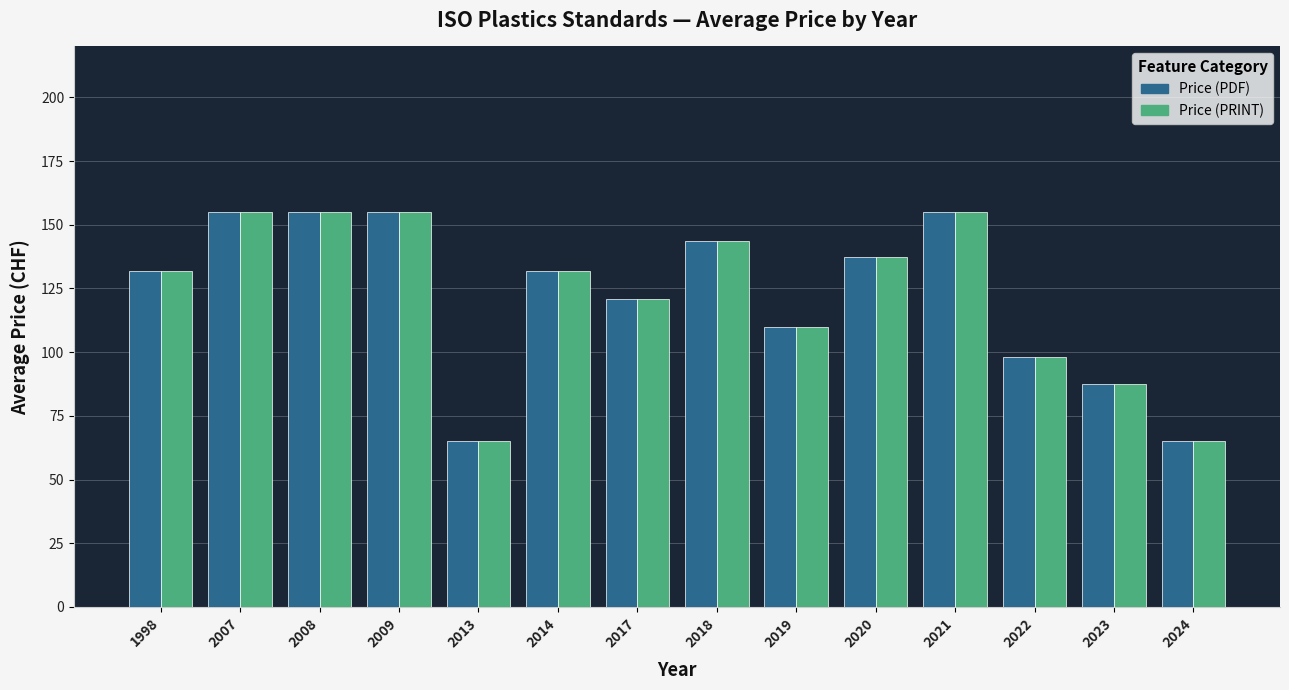

What is the sum of all Price (PDF) values?

1711.3